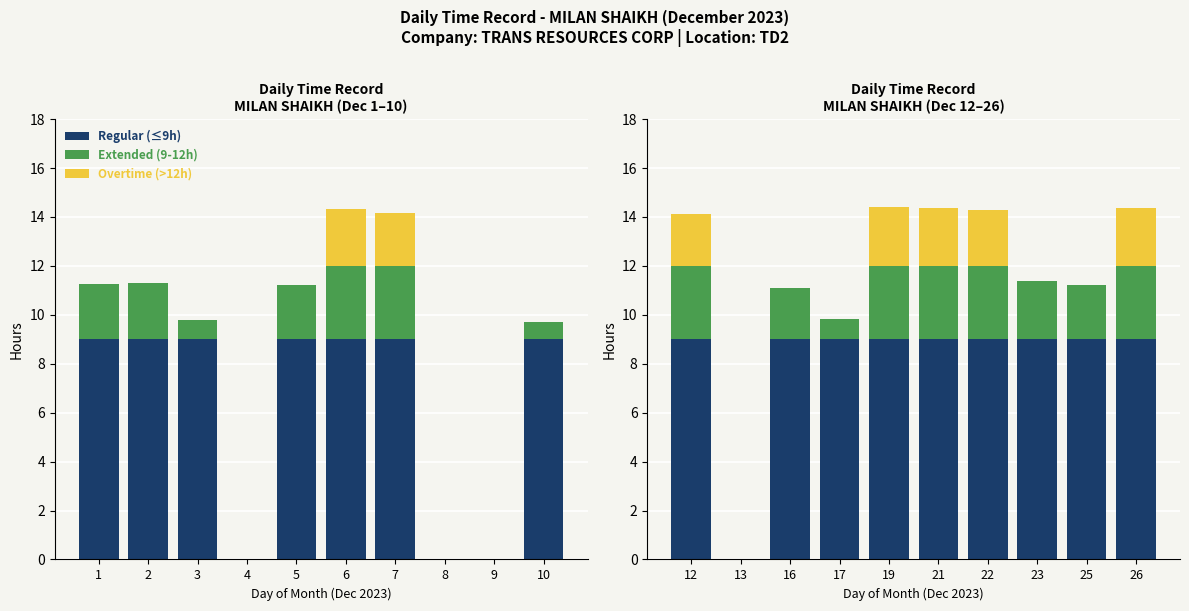

True or false: Extended (9-12h) has a value of 3.0 at 21.

True